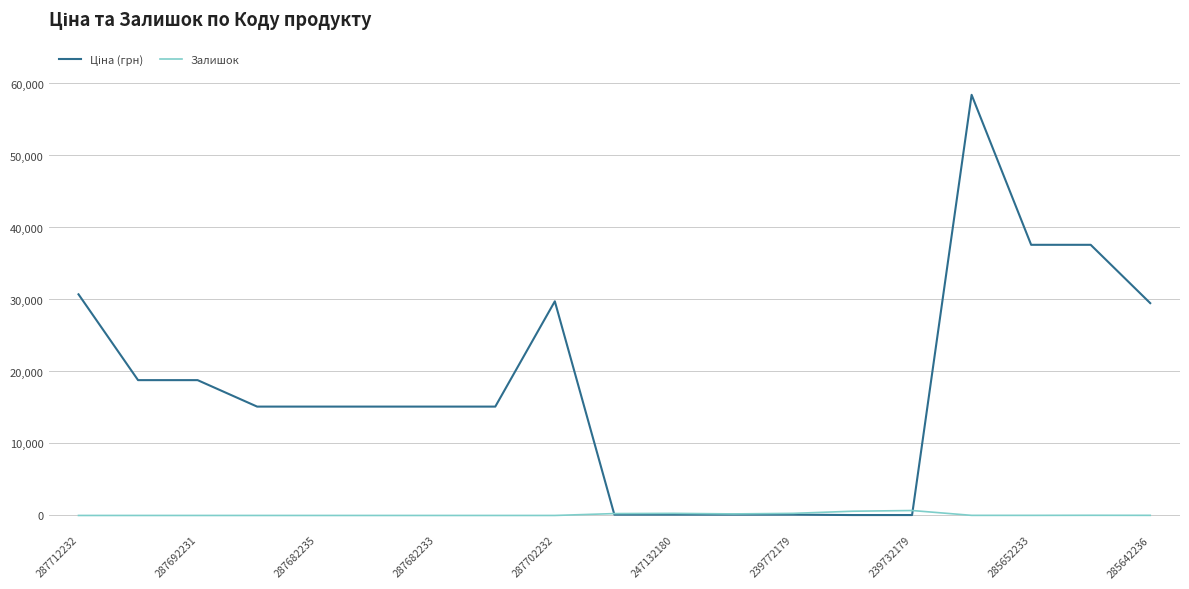

Rank the series by their average value, from lowest to highest.

Залишок, Ціна (грн)